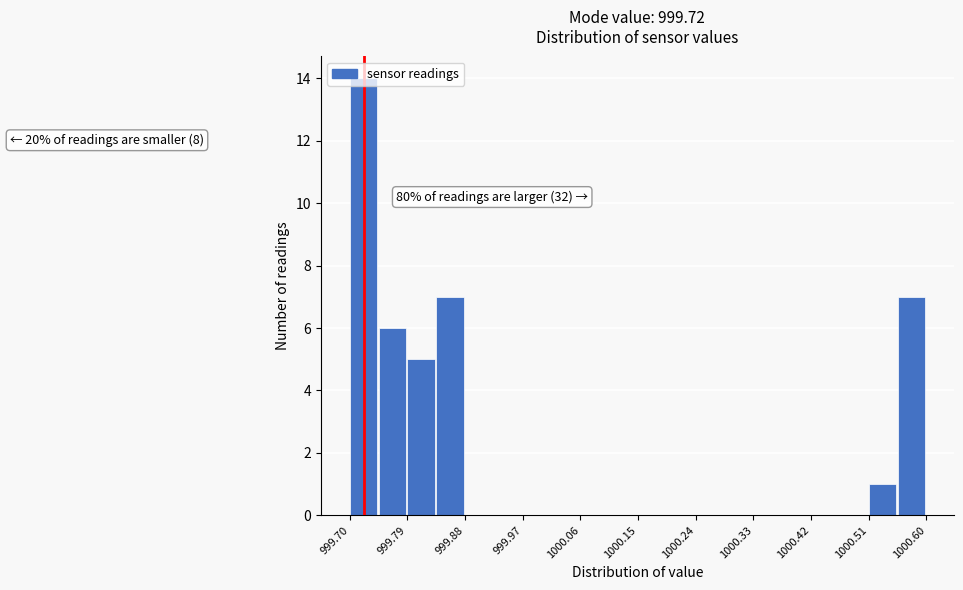

Over which range of the x-axis is the bar tallest?

999.700 to 999.745